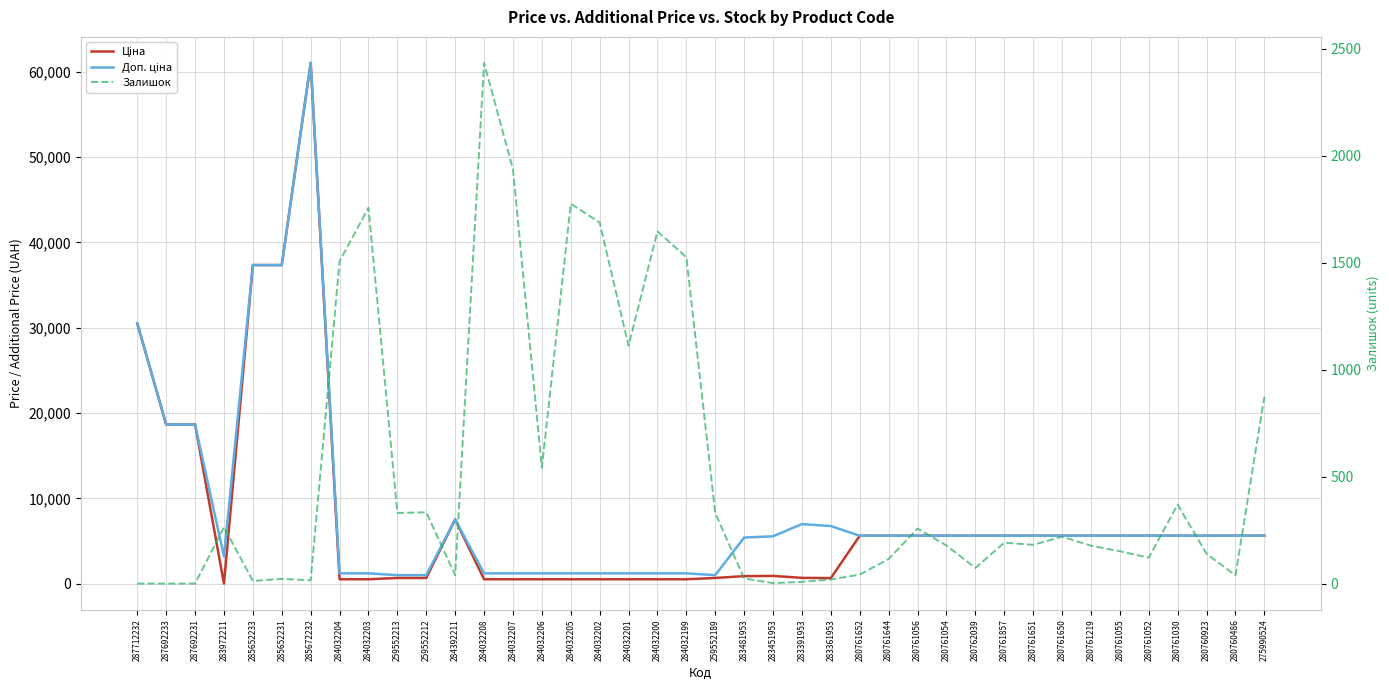

What is the difference between the second highest and second lowest values in the Ціна series?

36807.6